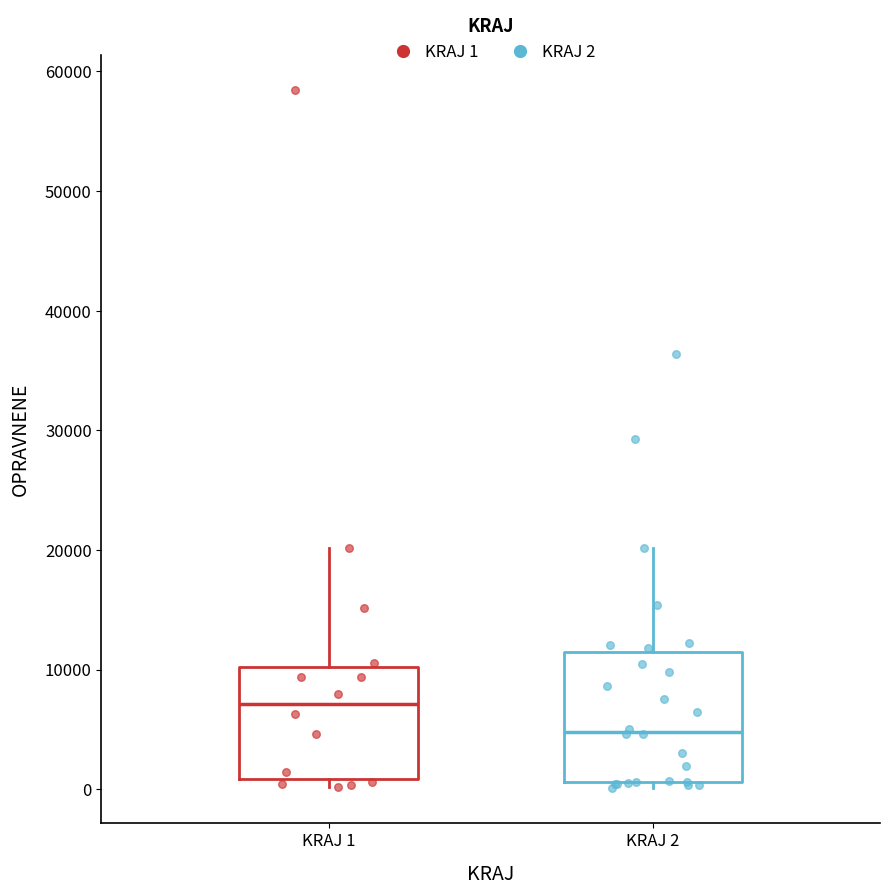

Where is the upper edge of the box for KRAJ 1 on the y-axis? The values are not printed on the chart, so give them approximately, as read against the axis.

10000